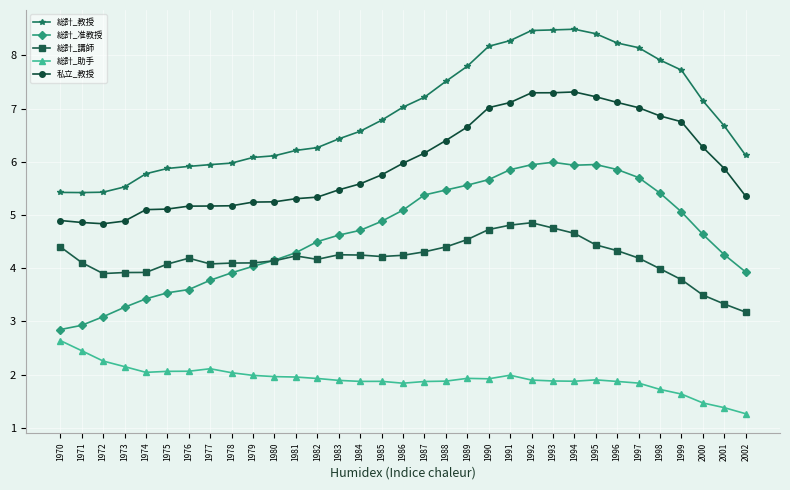

What is the highest value of the 私立_教授 series?

7.3